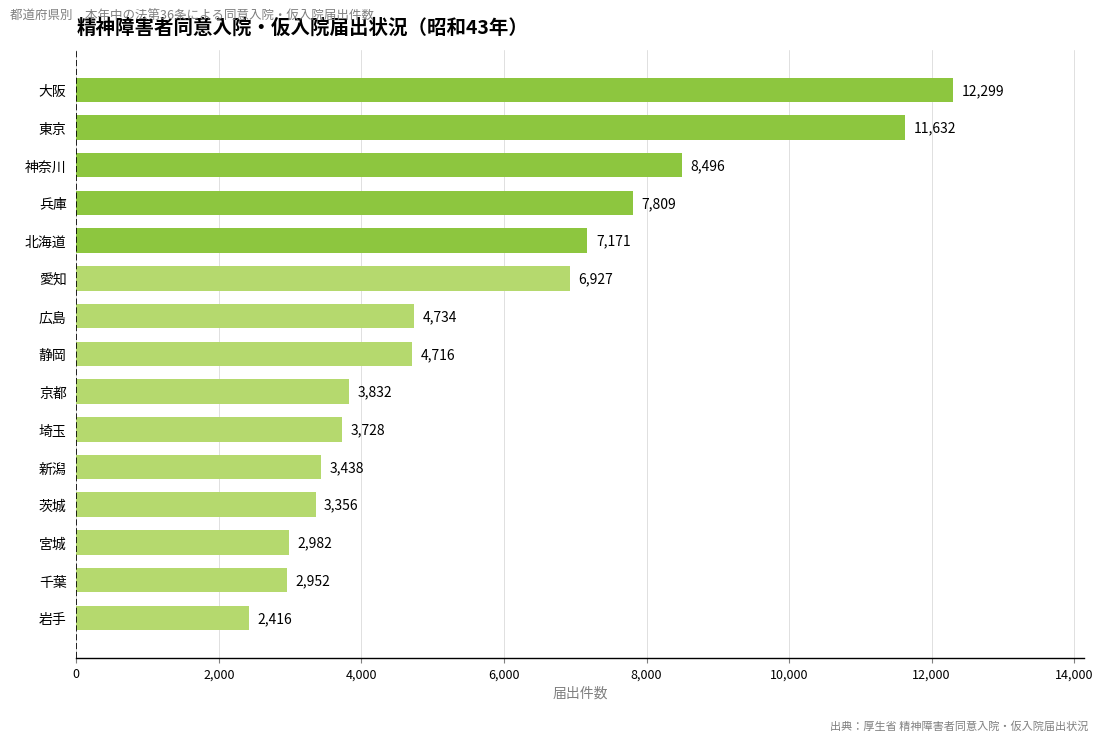

How many series are shown in this chart?

1